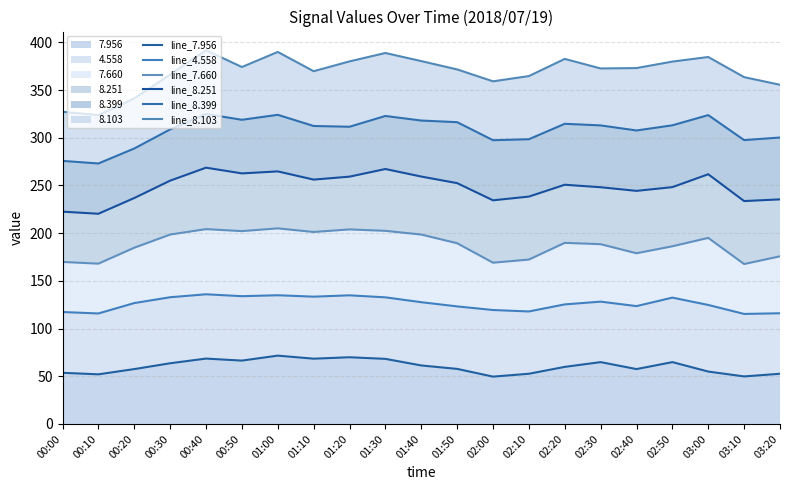

The value of line_8.399 at 03:20 is 172.5. True or false?

False